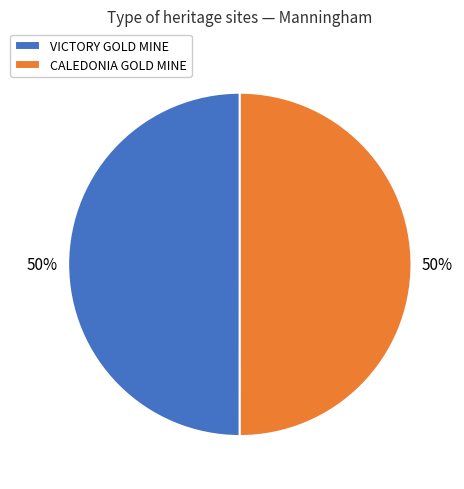

To the nearest percent, what is the average slice percentage?

50%